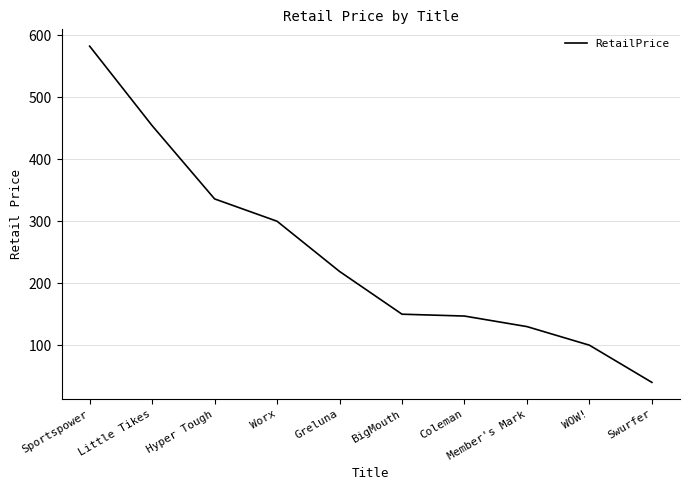

What position from the right is Hyper Tough?

8